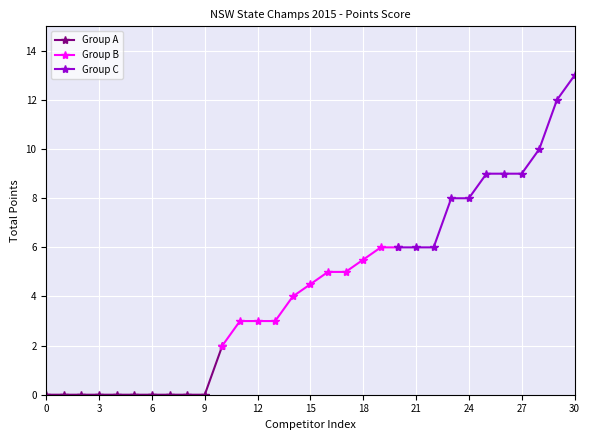

True or false: Group B and Group A intersect in this chart.

False